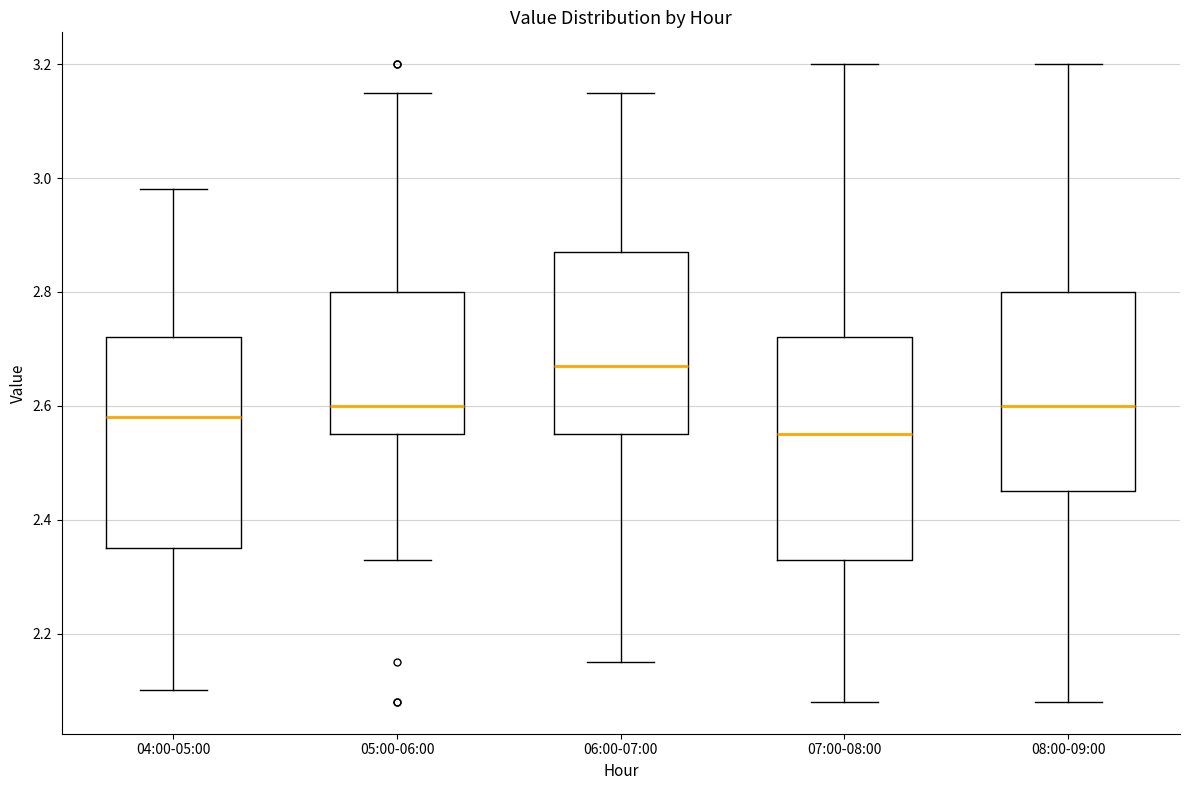

Which box is the tallest, from its lower edge to its upper edge?

07:00-08:00